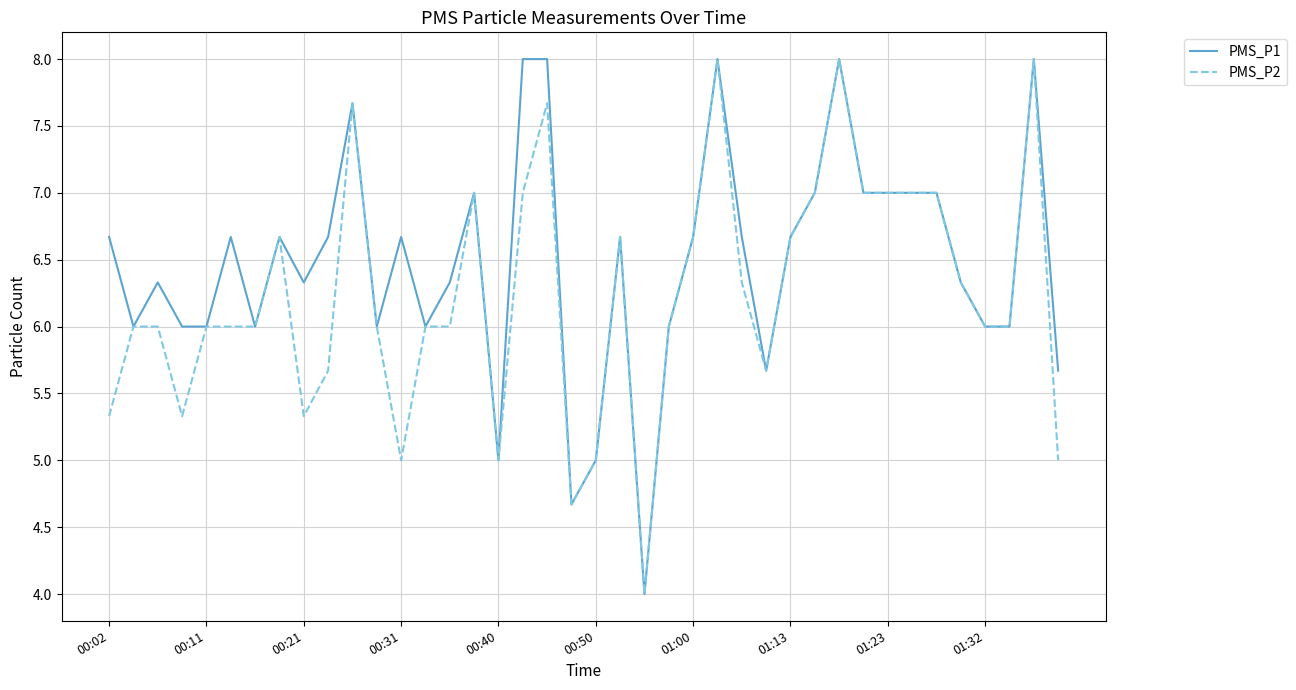

List the series in order of their overall mean, lowest first.

PMS_P2, PMS_P1